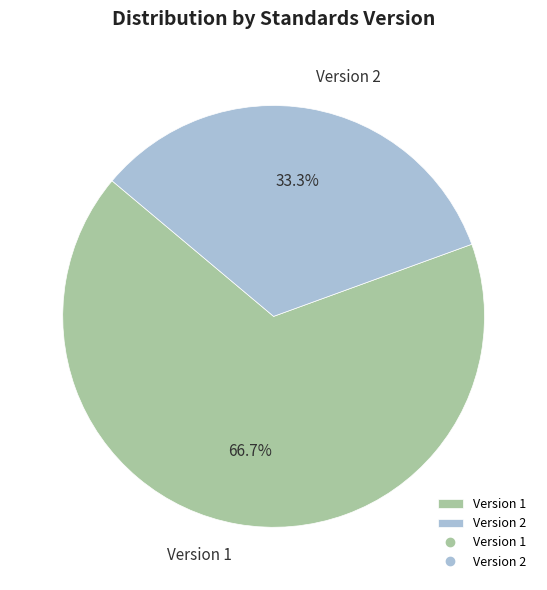

What is the ratio of the value at Version 2 to the value at Version 1?

0.5